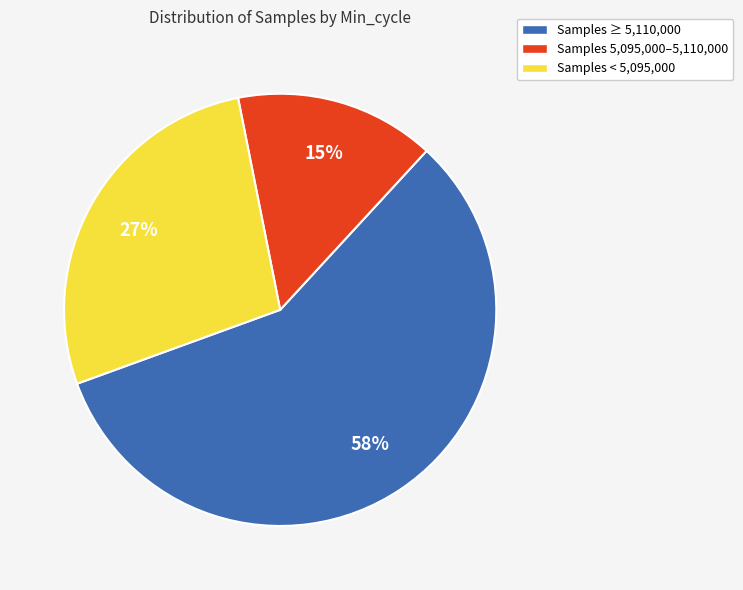

Count the number of slices in the pie.

3